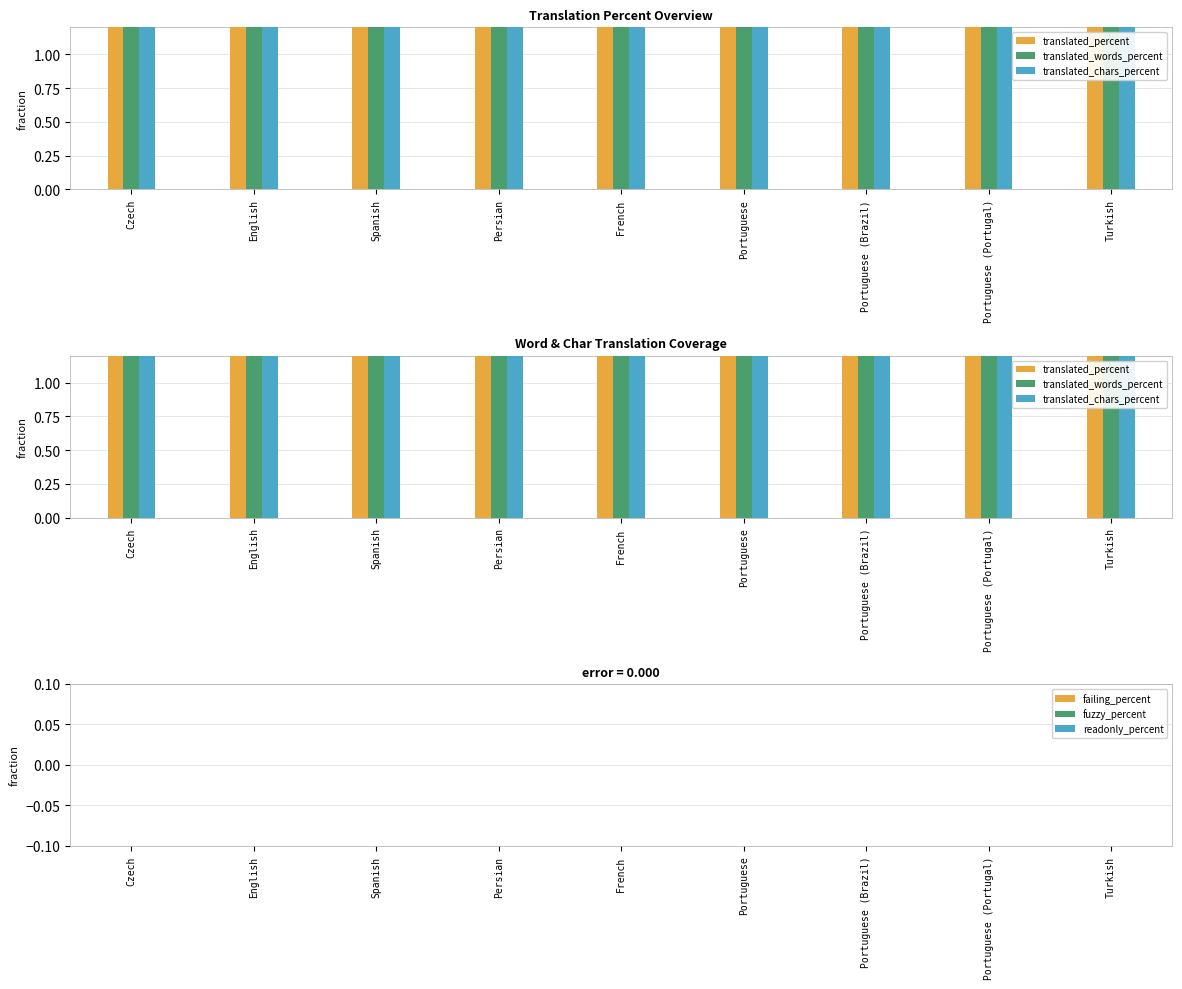

Is it true that failing_percent equals 0 at French?

True